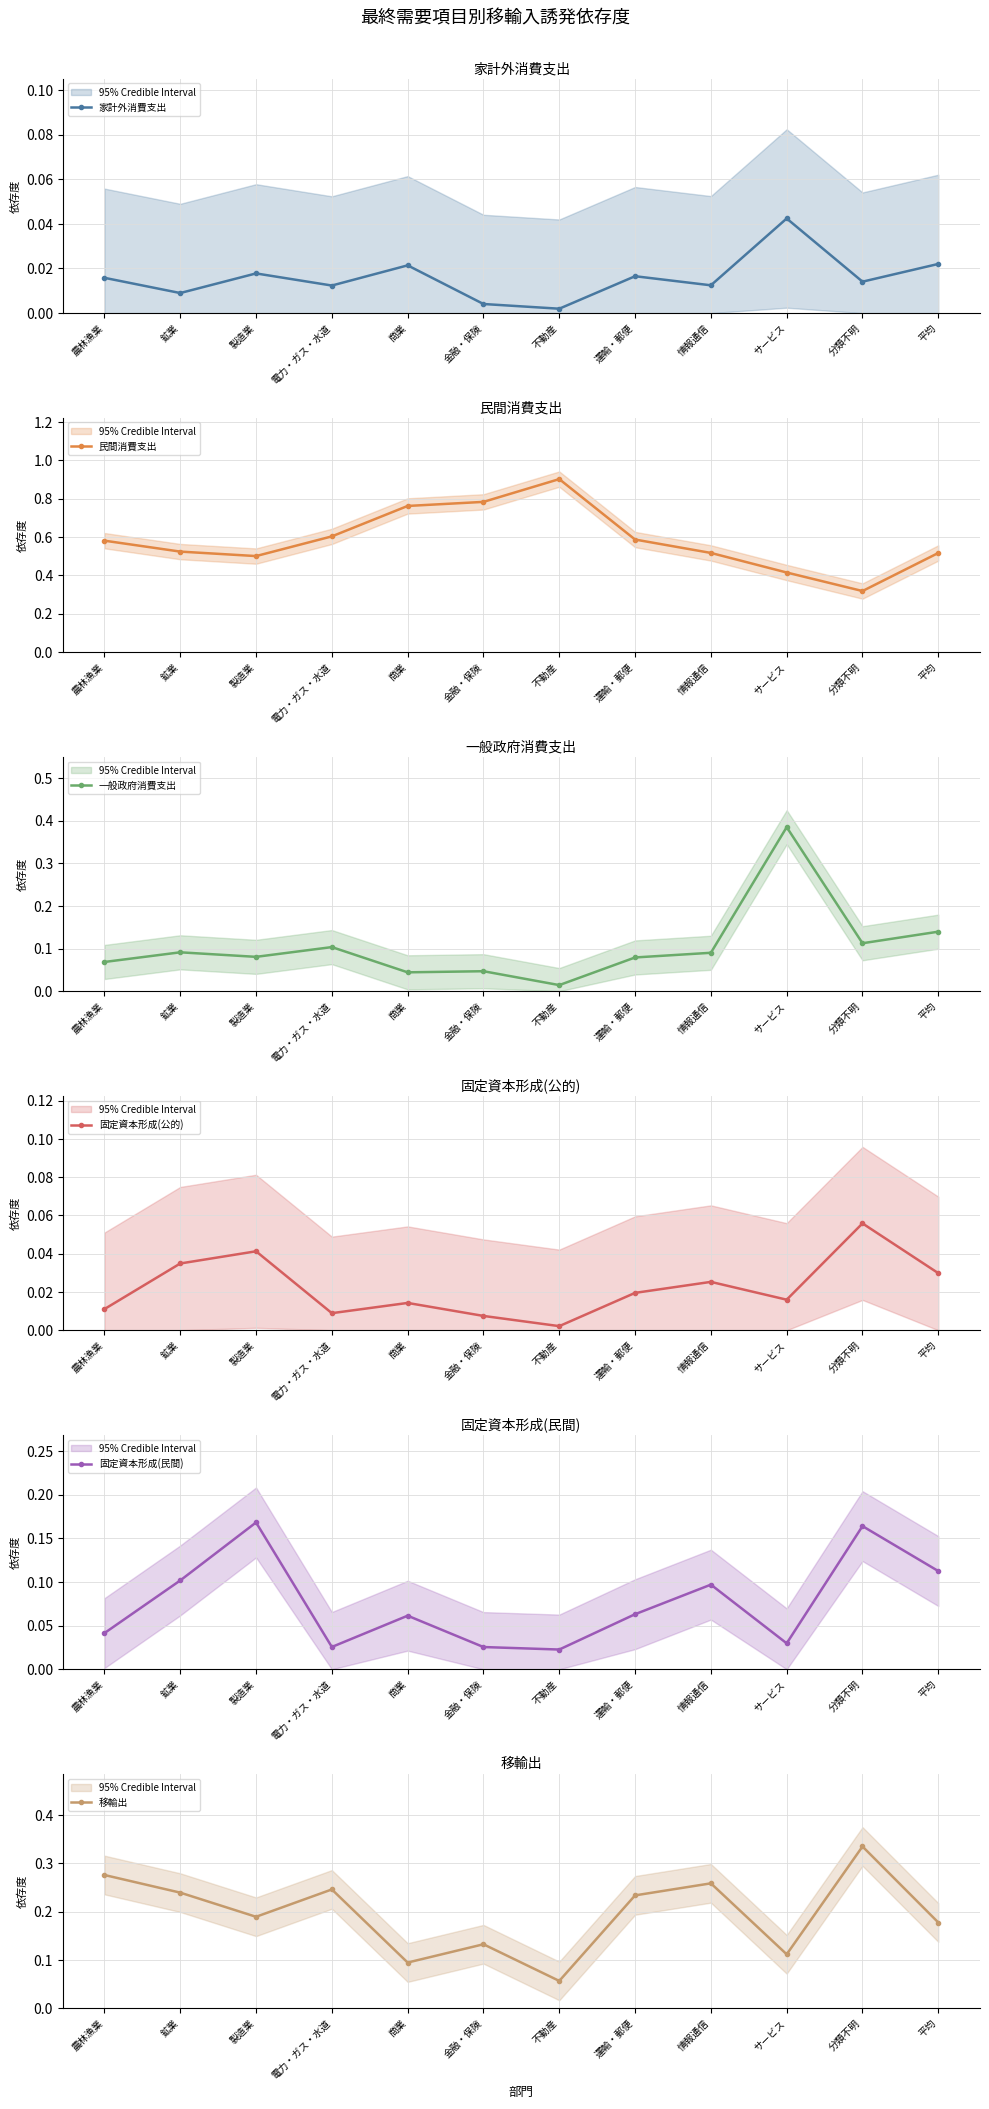

Read the 一般政府消費支出 value at 製造業.

0.1